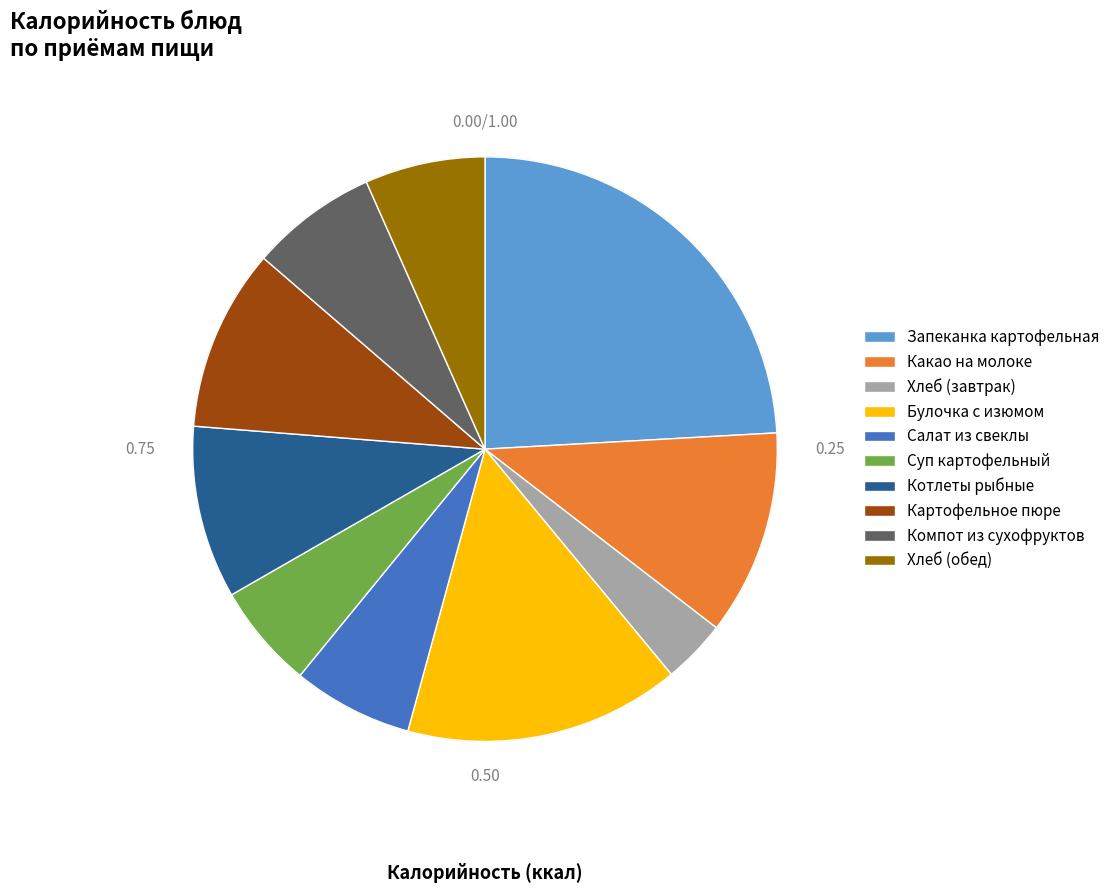

Between Суп картофельный and Компот из сухофруктов, which is larger?

Компот из сухофруктов